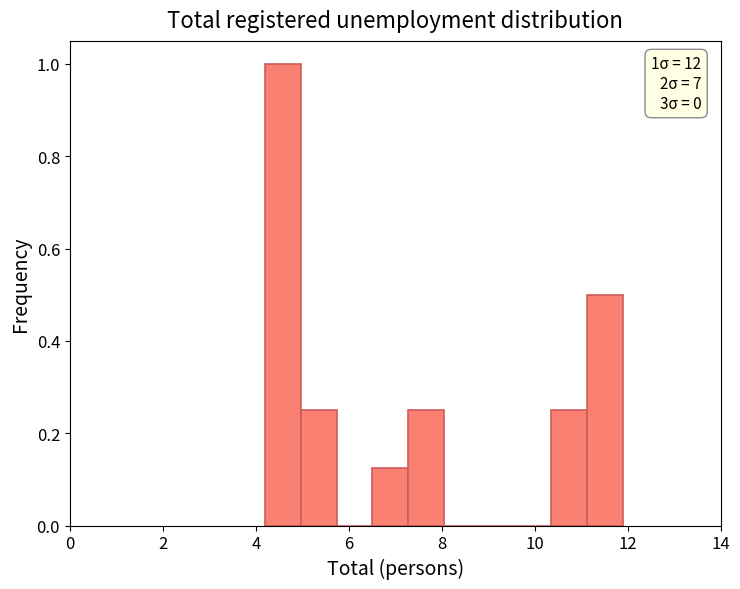

Around what value on the x-axis is the tallest bar? Give the approximate position of its centre, as read against the axis.

4.6